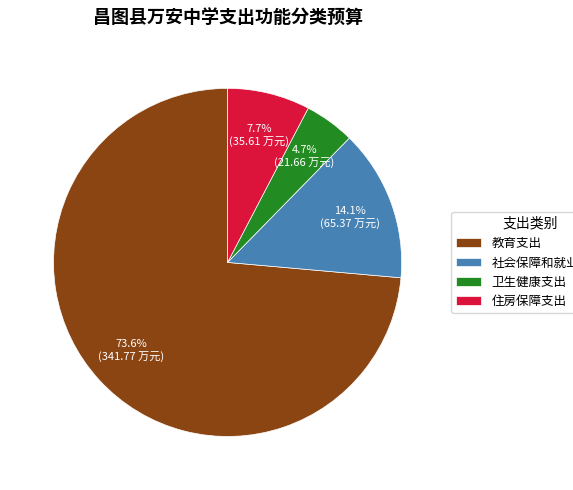

Between 社会保障和就业支出 and 教育支出, which is larger?

教育支出